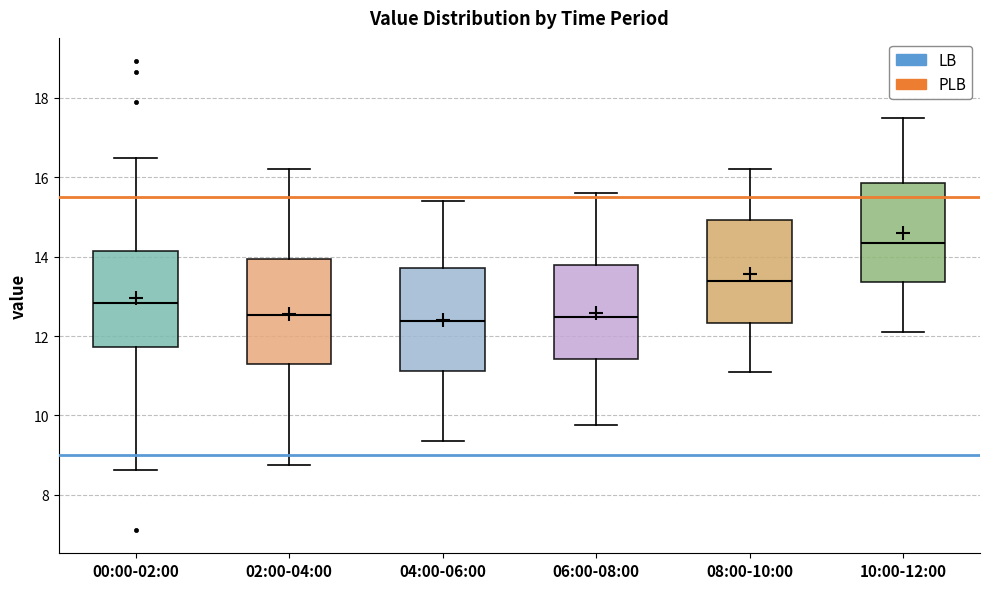

Where does the median line of the box for 04:00-06:00 sit on the y-axis? The values are not printed on the chart, so give them approximately, as read against the axis.

12.4